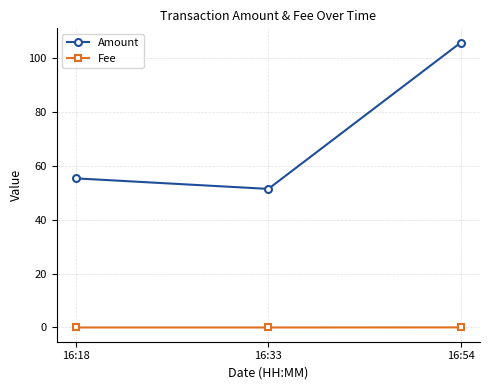

Is it true that Amount equals 36.0 at 16:18?

False